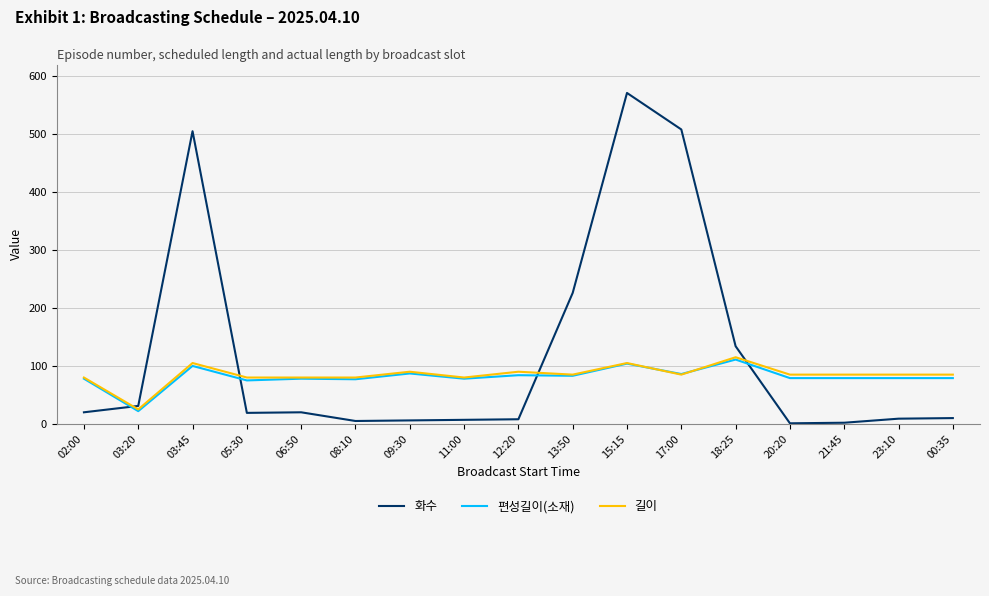

Between 06:50 and 20:20, which series saw the biggest shift?

화수